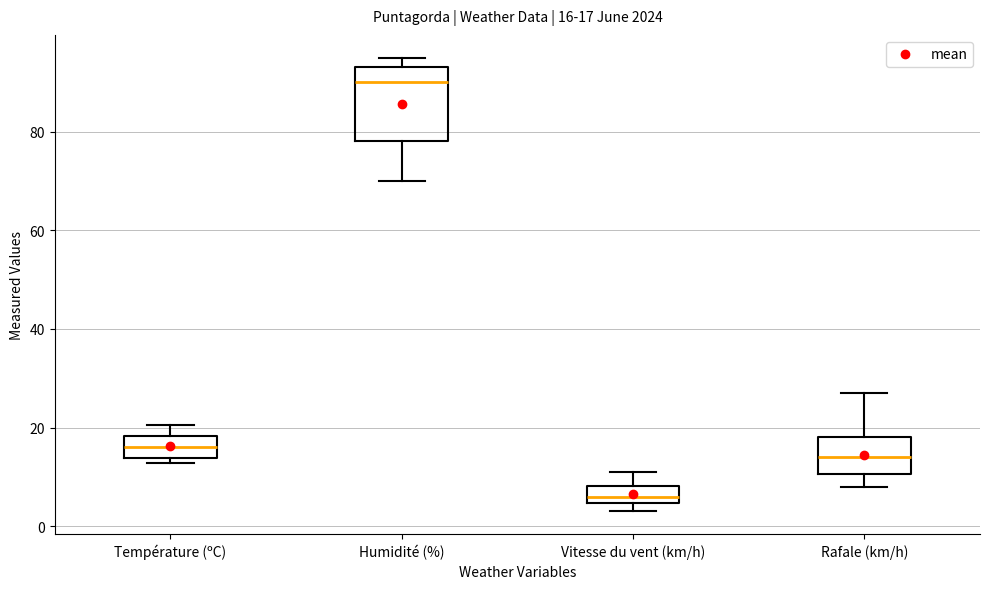

Which box has the lowest median line?

Vitesse du vent (km/h)